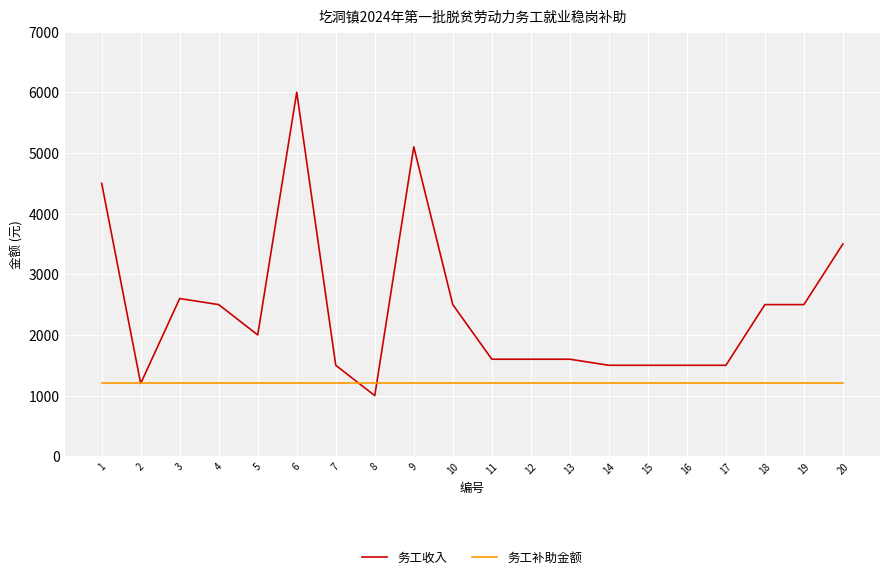

Is it true that 务工收入 equals 617 at 10?

False